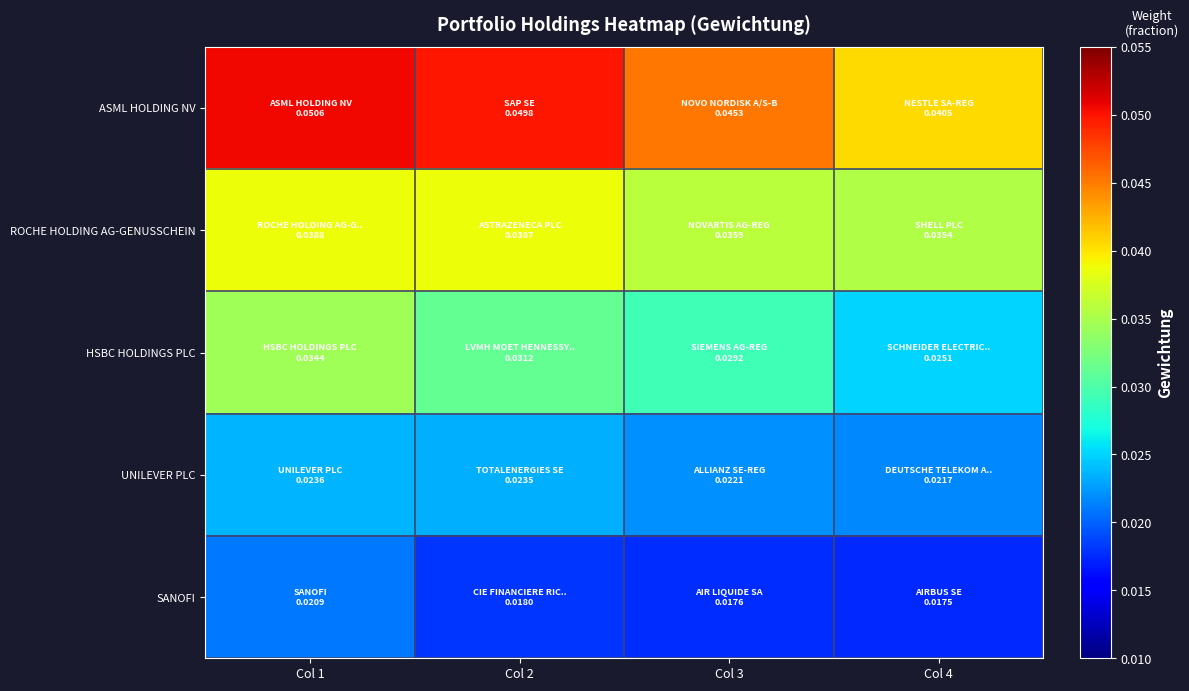

At which category does the chart reach its minimum across all series?

Col 4